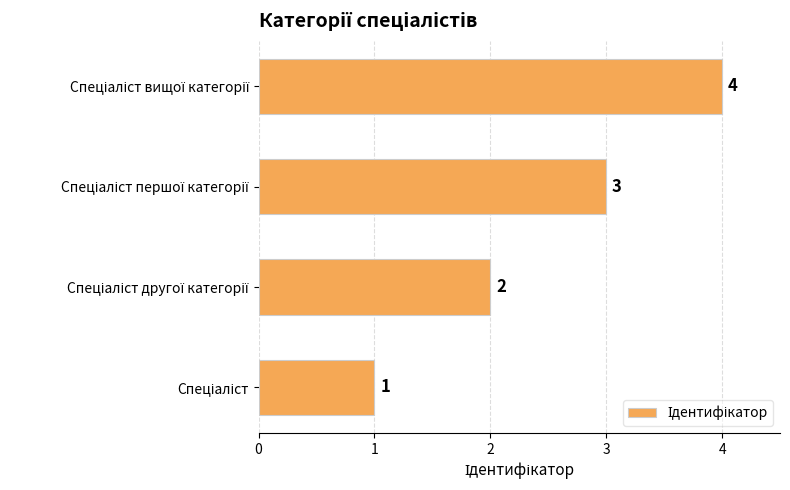

What is the difference between the maximum and minimum values?

3